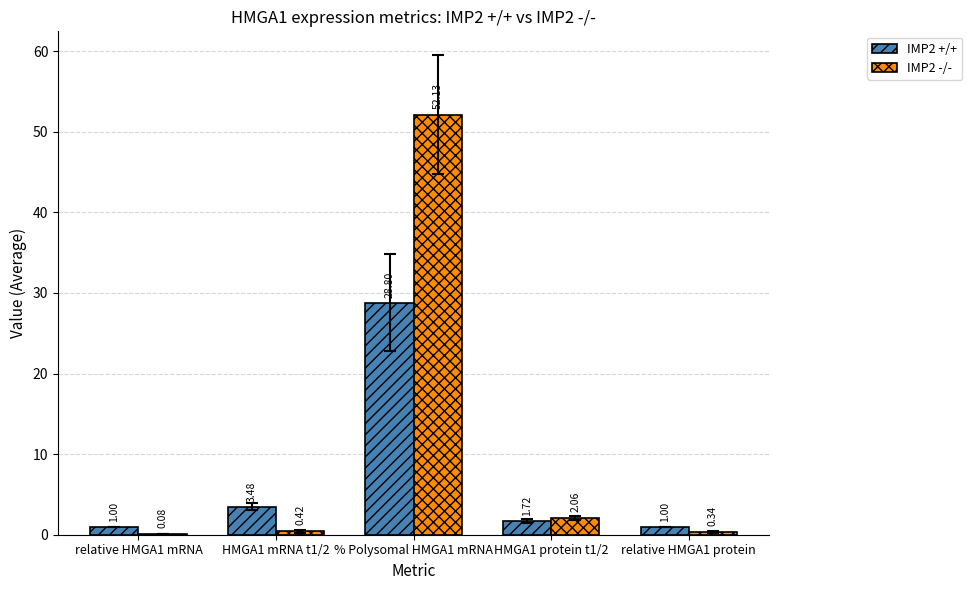

What is the sum of all IMP2 -/- values?

55.0